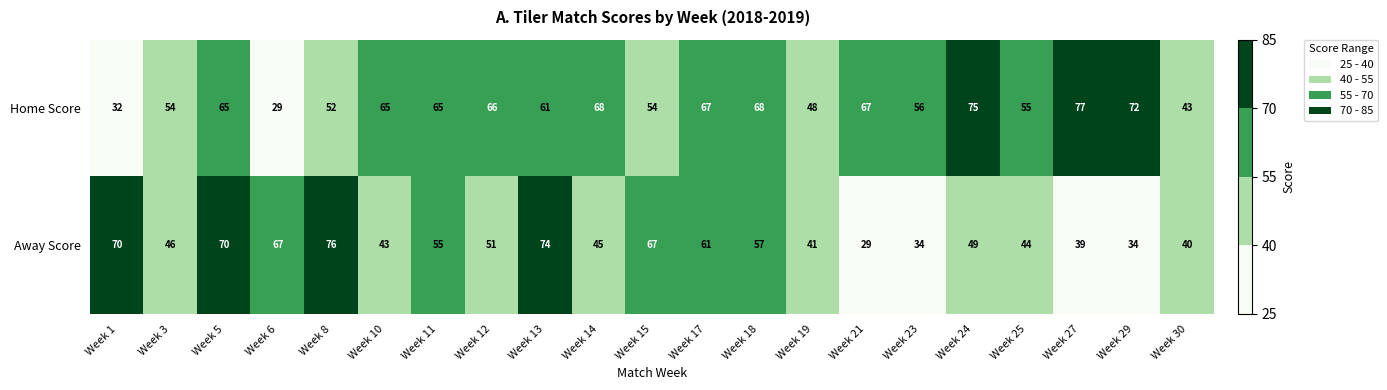

At which label does Away Score first exceed 49?

Week 1